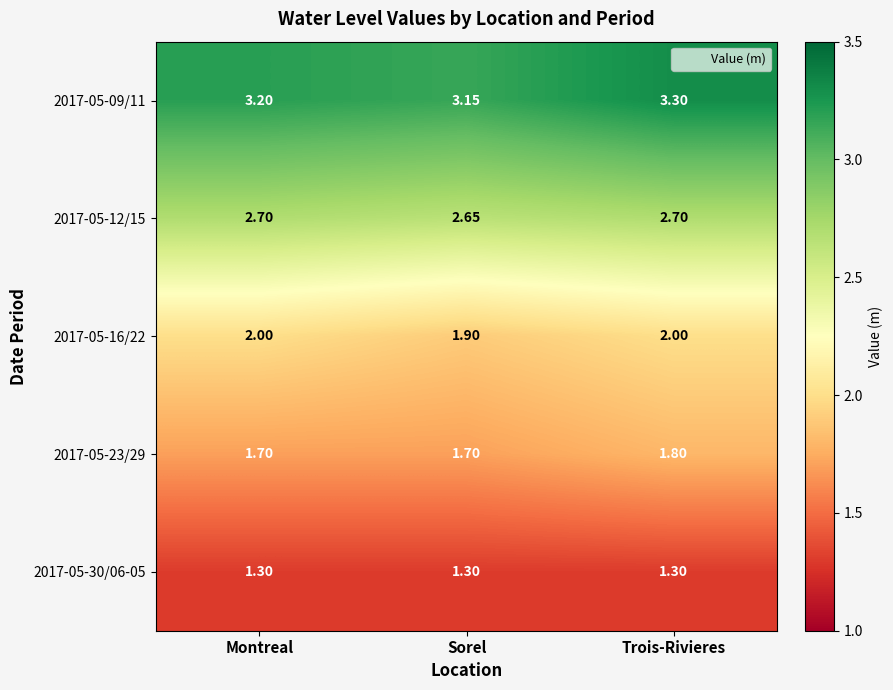

Which series has the largest total across all categories?

2017-05-09/11